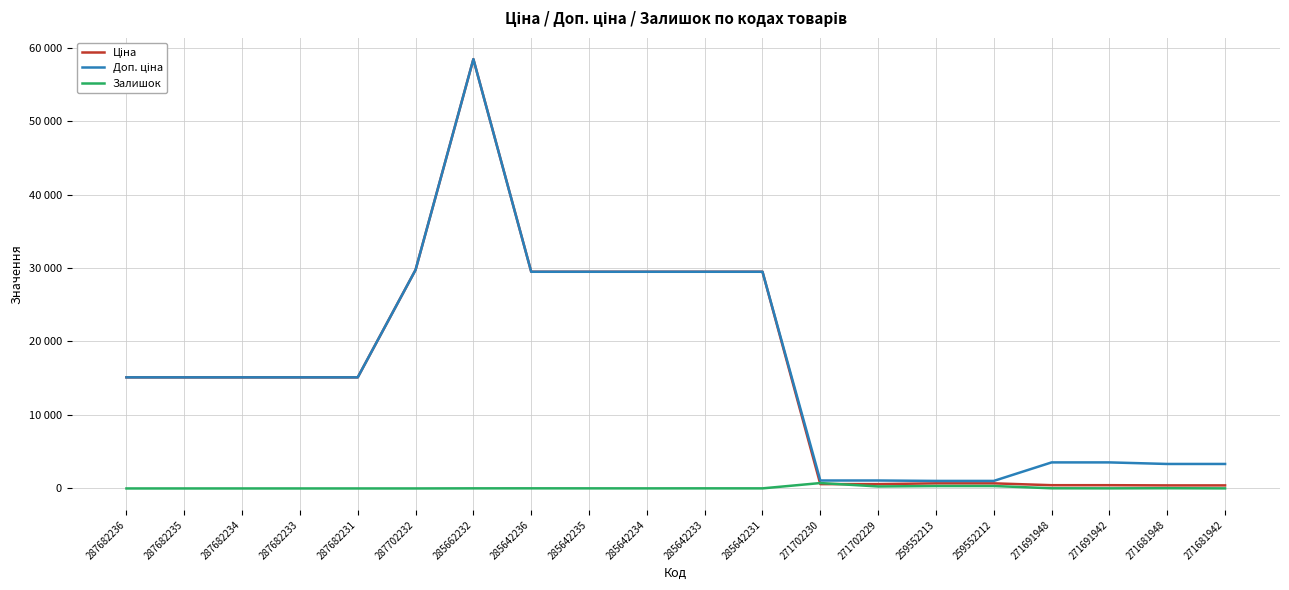

Is the value of Доп. ціна at 271691948 greater than the value of Залишок at 271691942?

Yes